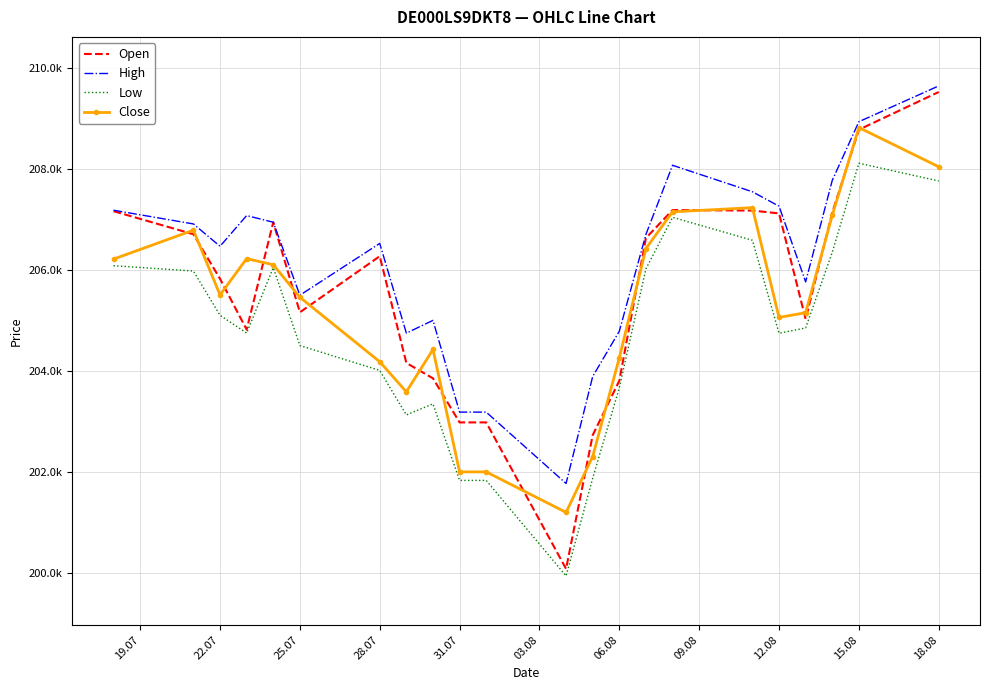

In Open, how many points are lower than both neighbors (excluding endpoints)?

4